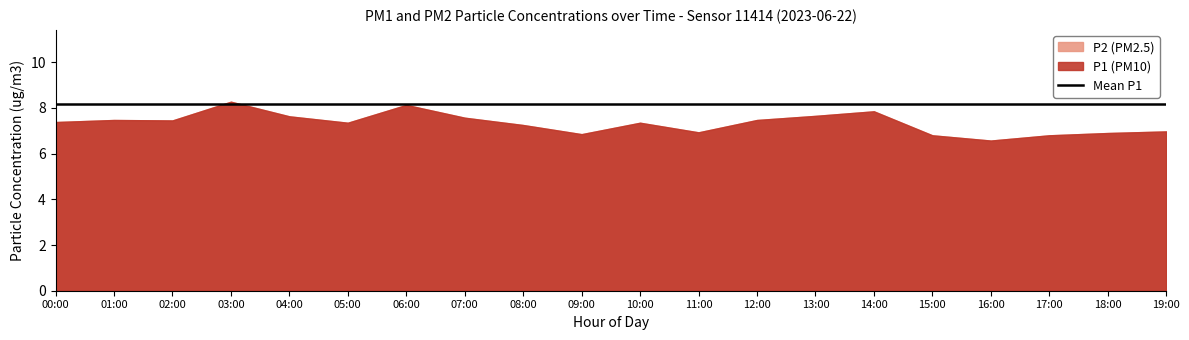

Rank the series by their maximum value, from lowest to highest.

P2, P1